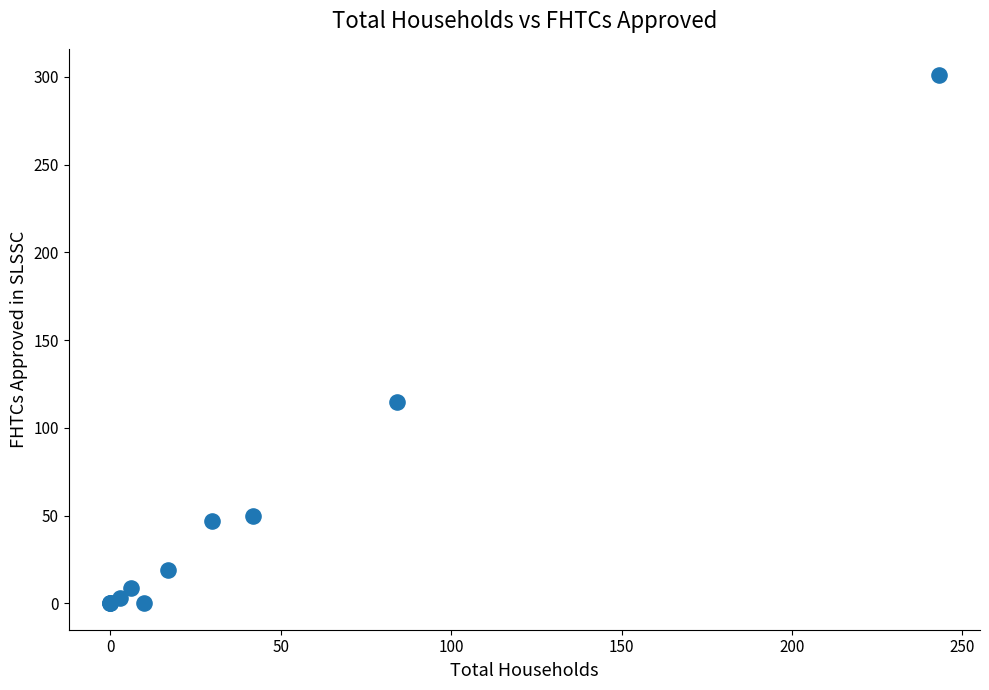

What Y value in the scatter plot is closest to 150?

115